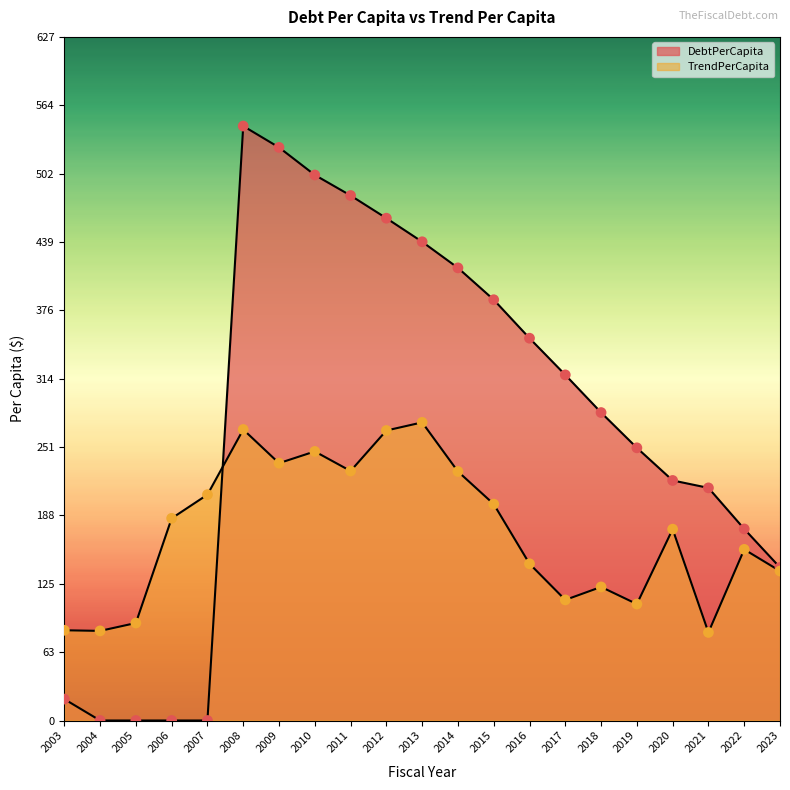

What are all the series names shown in the legend?

DebtPerCapita, TrendPerCapita